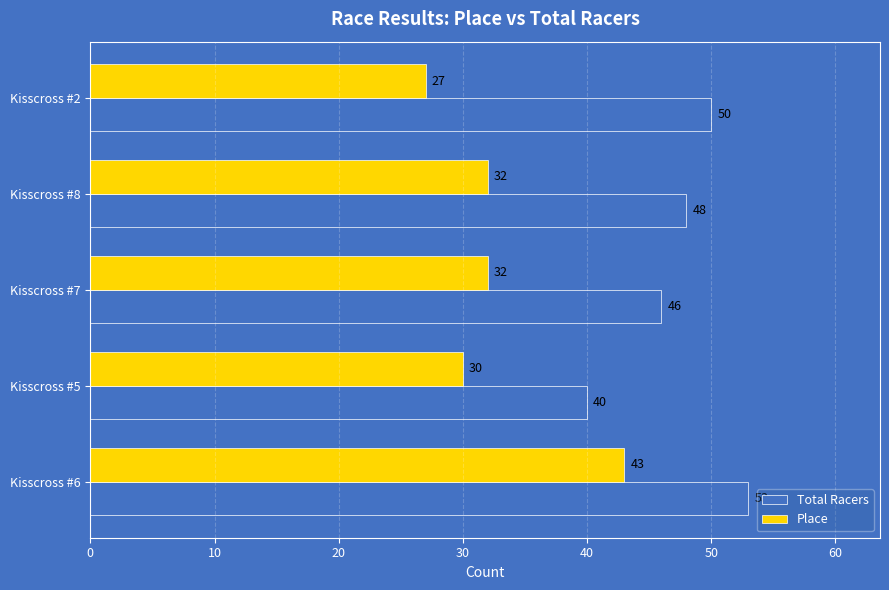

Rank the series by their maximum value, from lowest to highest.

Place, Total Racers